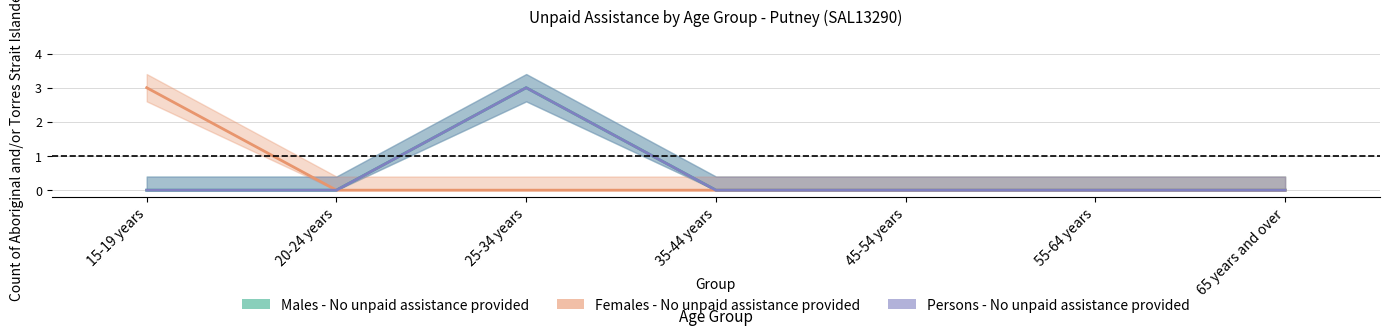

What is the sum of the Persons - No unpaid assistance provided values at 55-64 years and 25-34 years?

3